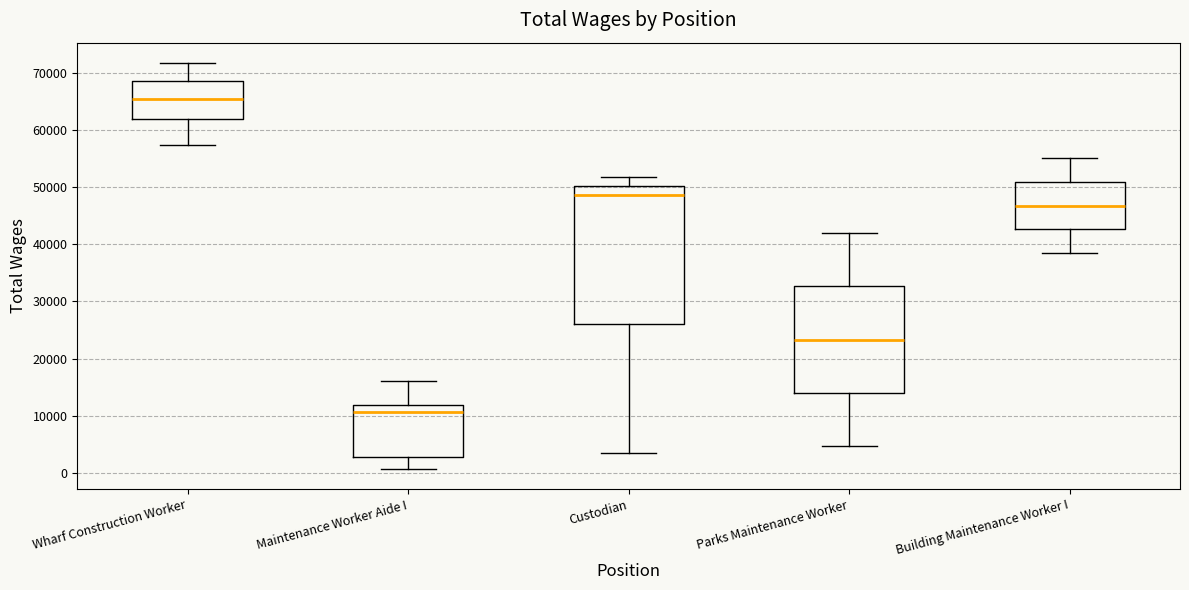

Which box is the tallest, from its lower edge to its upper edge?

Custodian